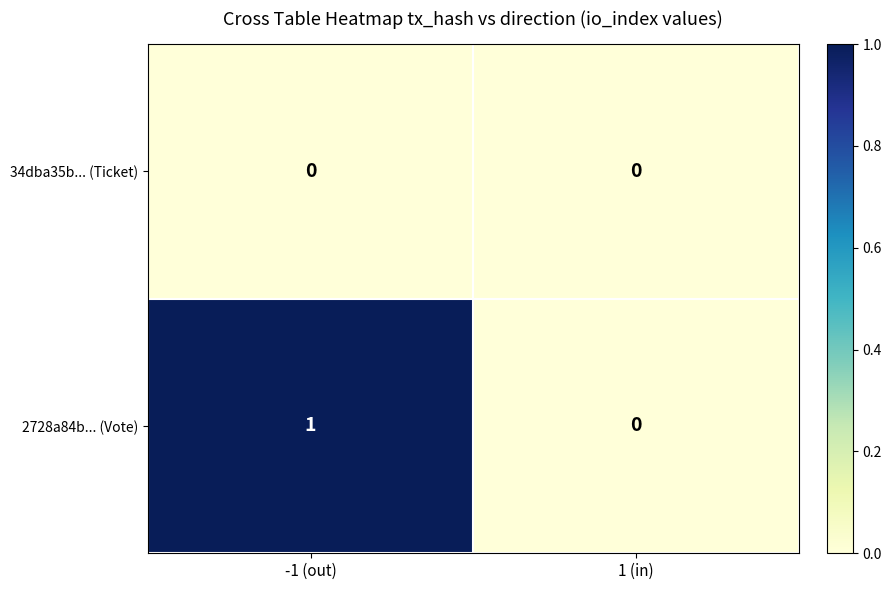

Reading left to right, list all the values displayed in this chart.

34dba35b... (Ticket): 0	0
2728a84b... (Vote): 1	0